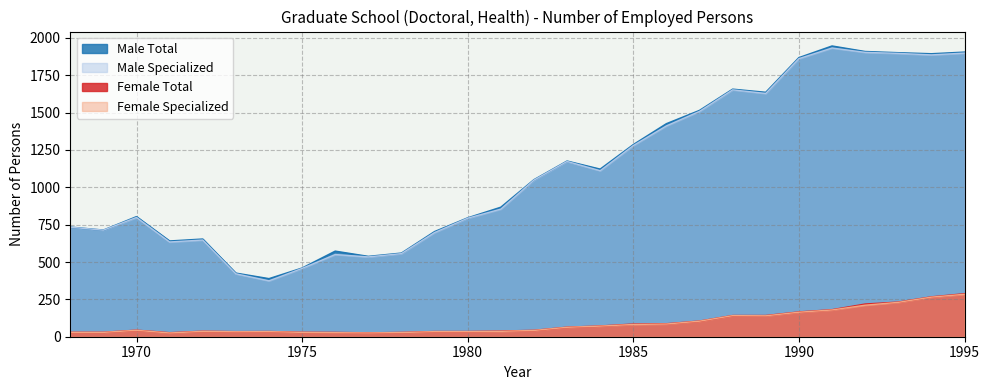

How many interior local valleys does the Male Specialized series have?

7